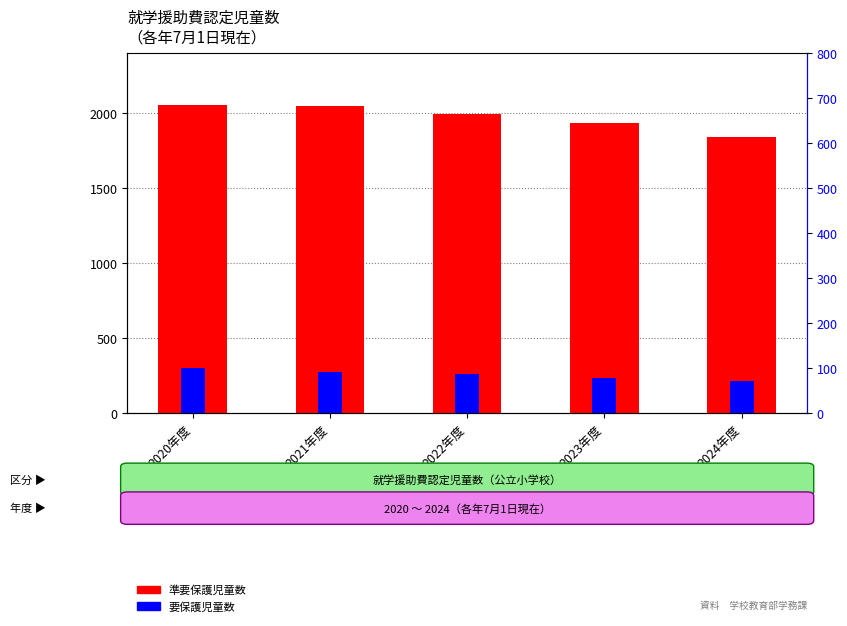

At which label is 要保護児童数 closest to 254?

2022年度